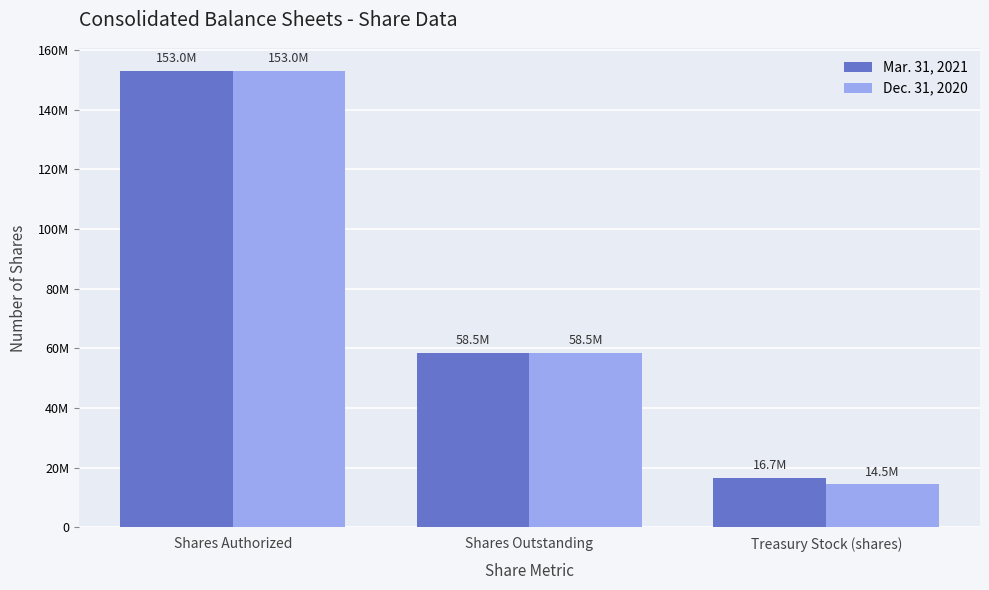

What position from the left is Shares Outstanding?

2